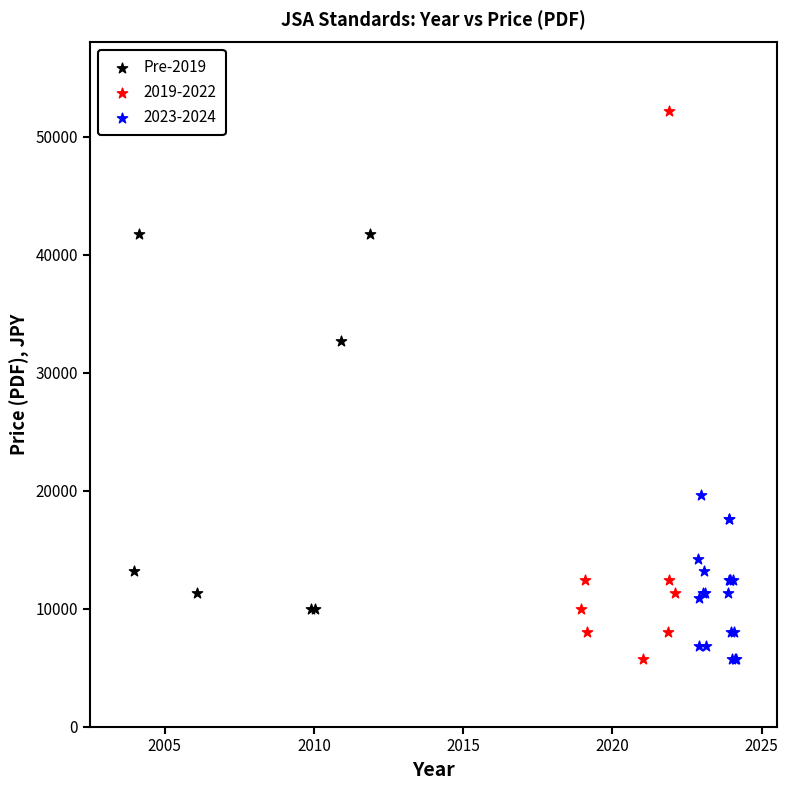

Which series reaches the maximum Y coordinate?

2019-2022